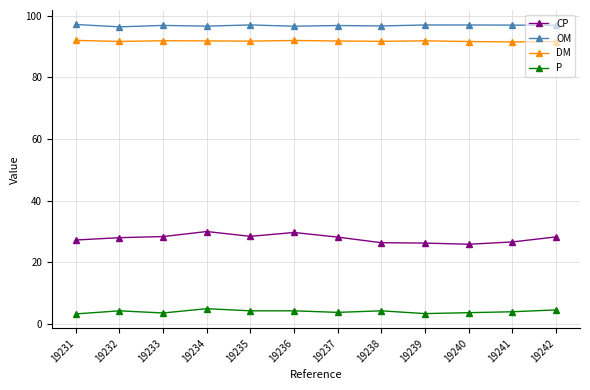

What is the greatest value displayed?

97.2